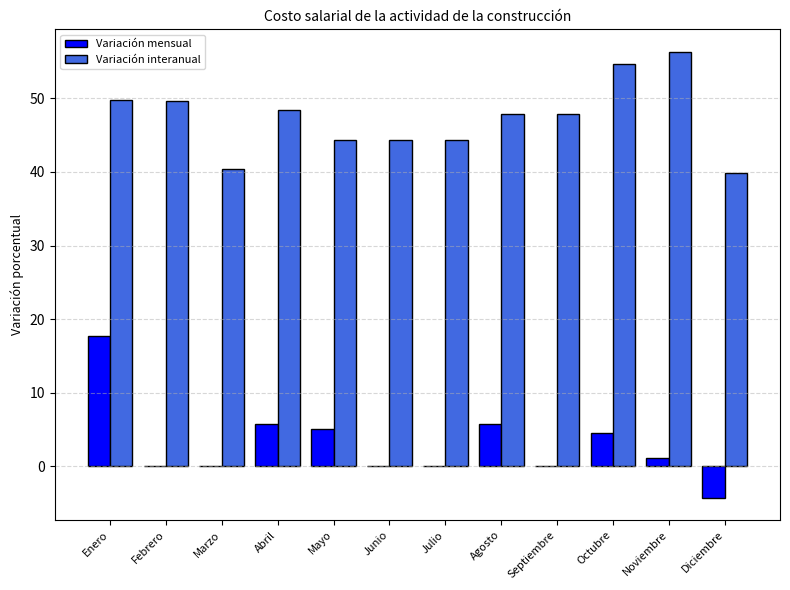

Is it true that Variación mensual equals 0.0 at Junio?

True